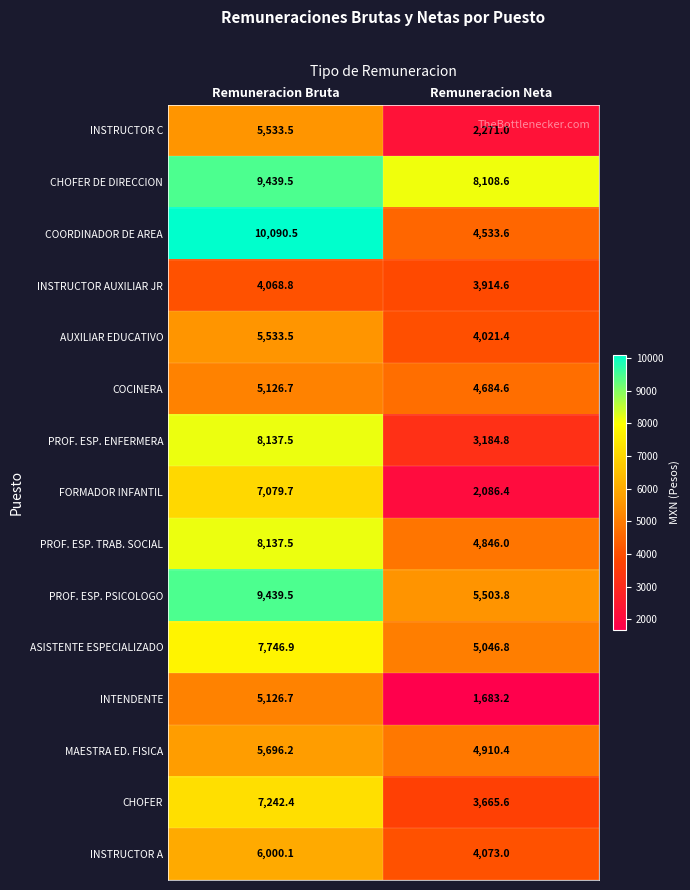

List the labels in order of MAESTRA ED. FISICA value, largest first.

Remuneracion Bruta, Remuneracion Neta